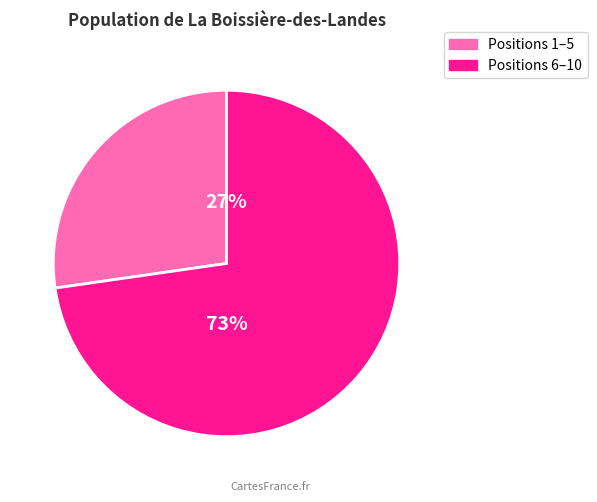

To the nearest percent, what is the average slice percentage?

50%